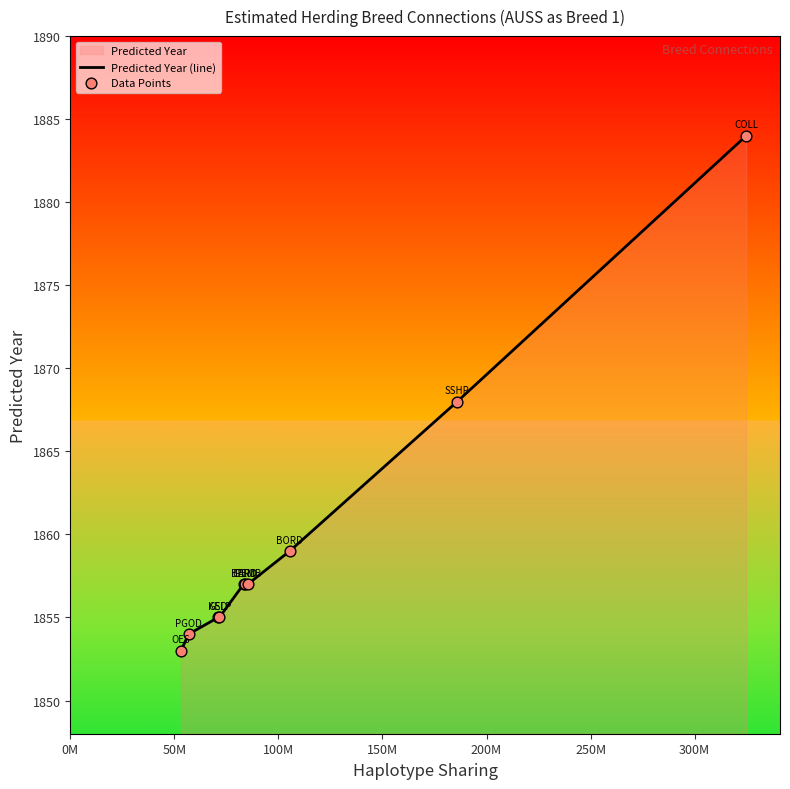

What is the difference between the maximum and minimum values?

31